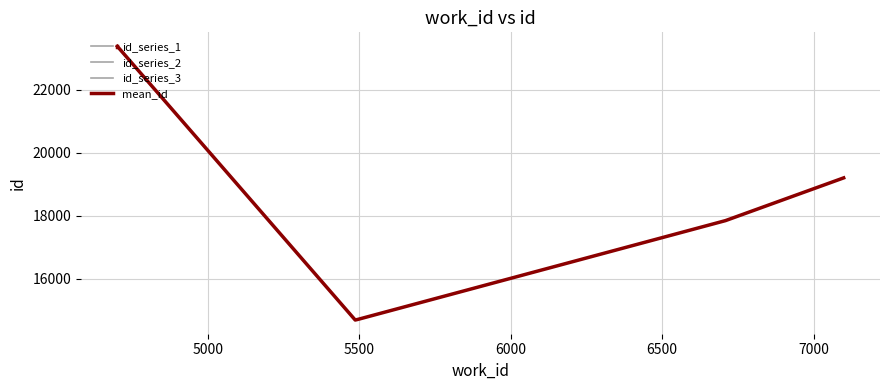

How many values in the id_series_2 series are below 17848?

2